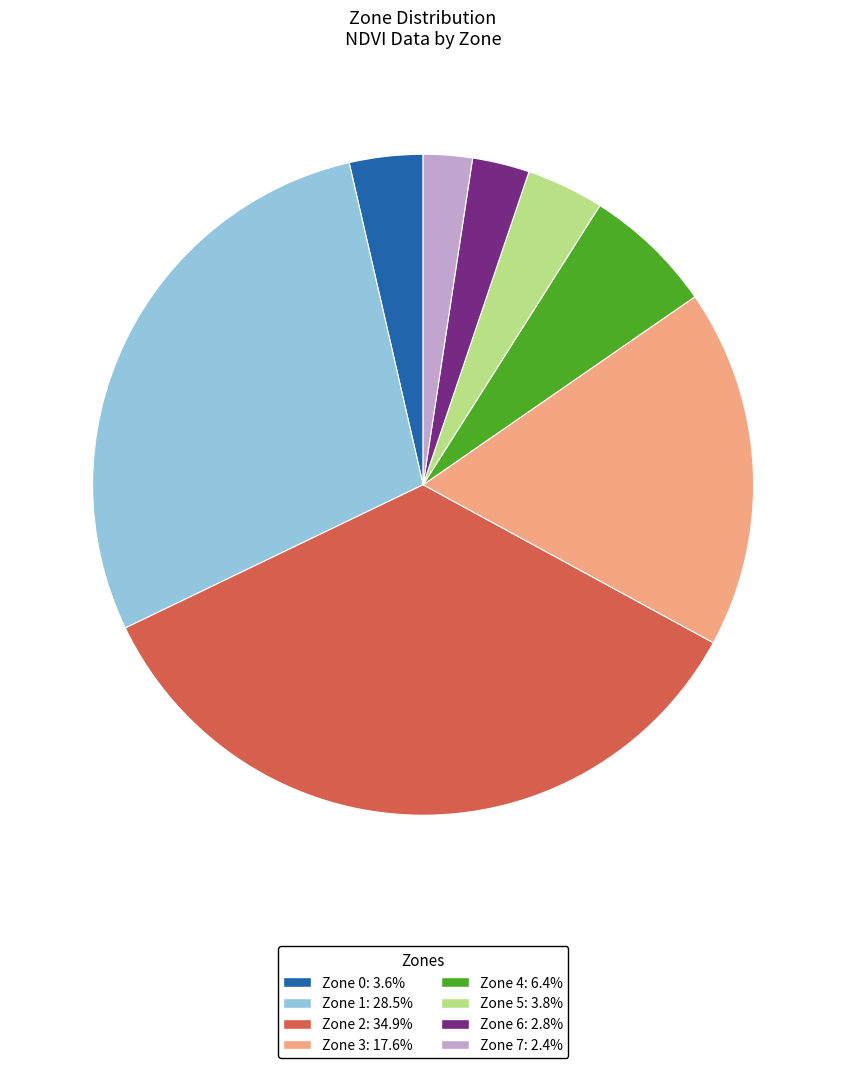

True or false: Zone 7 accounts for 2% of the total.

True